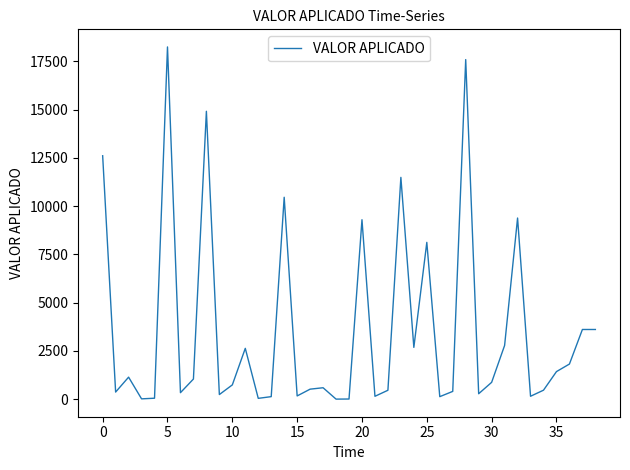

What is the greatest value displayed?

18250.1